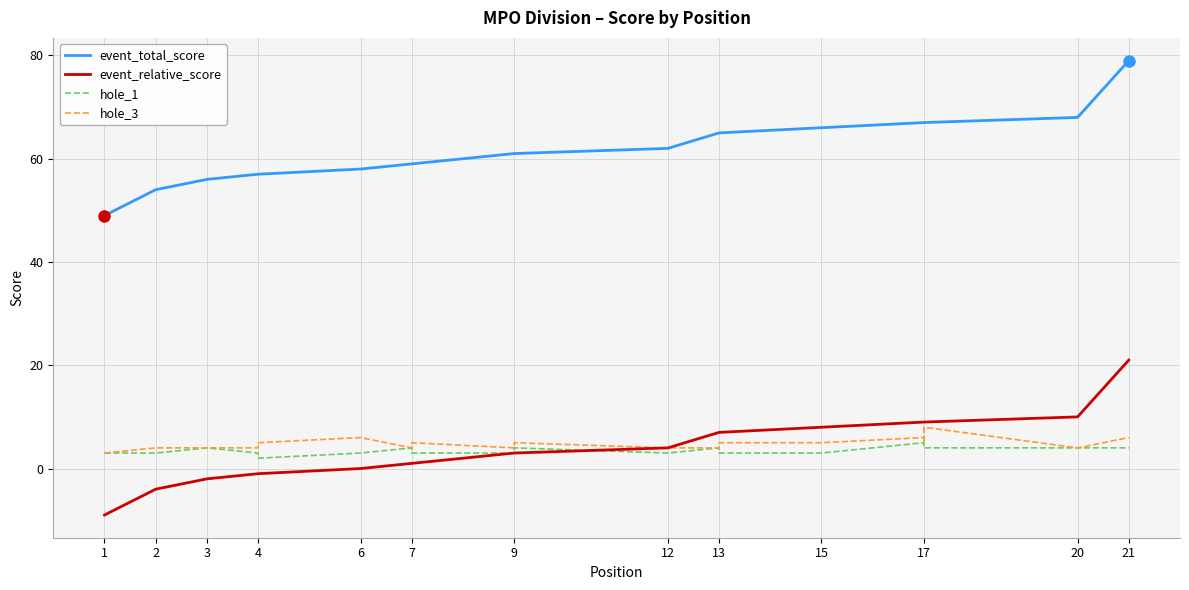

Which series has the largest range (max minus min)?

event_total_score